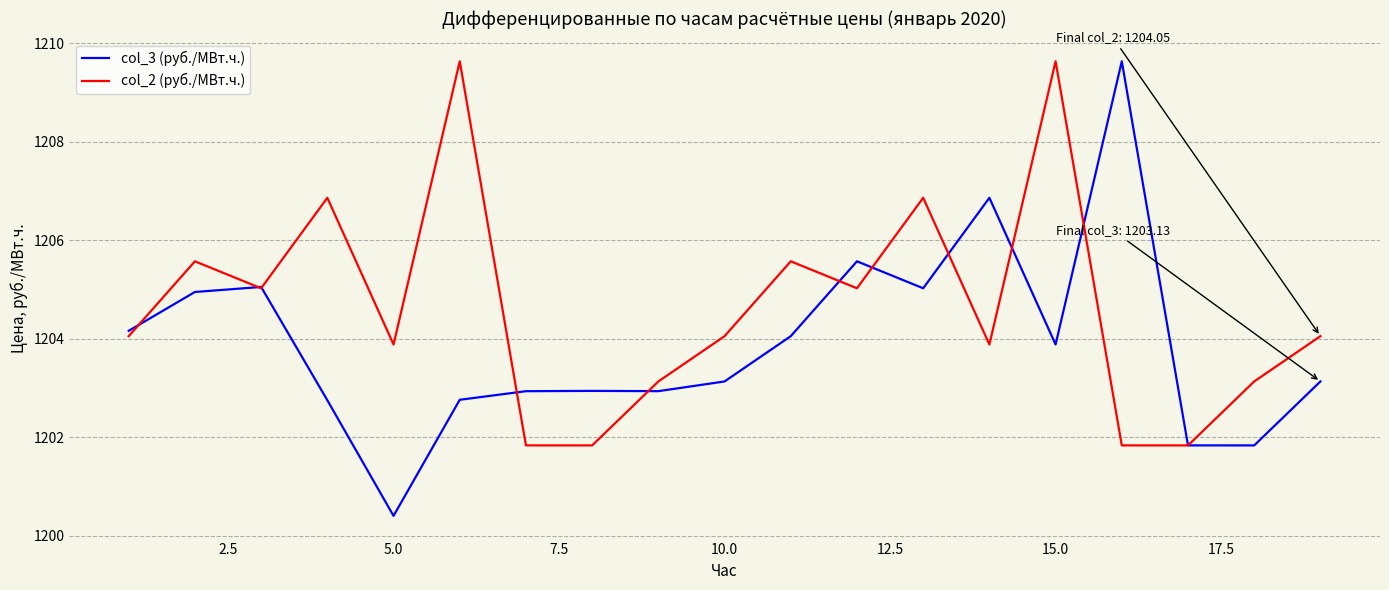

Rank the series by their average value, from highest to lowest.

col_2 (руб./МВт.ч.), col_3 (руб./МВт.ч.)